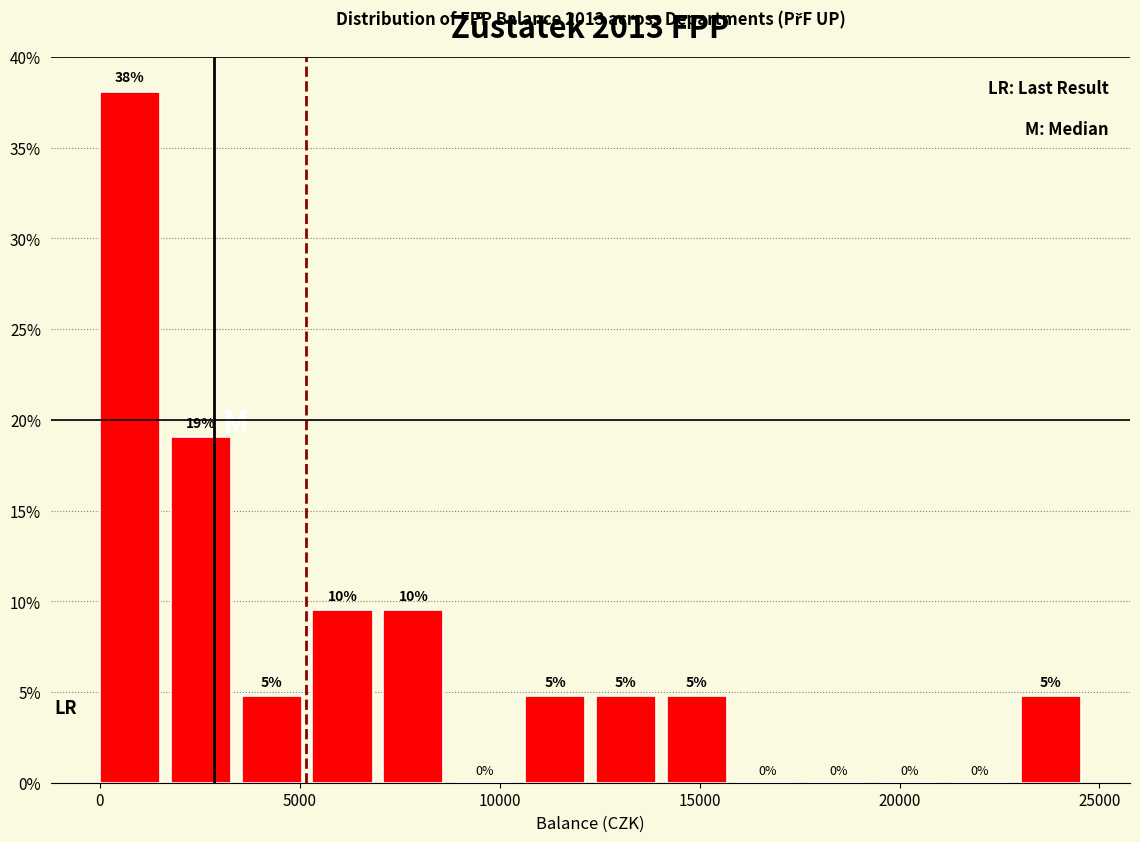

Around what value on the x-axis is the tallest bar? Give the approximate position of its centre, as read against the axis.

1000